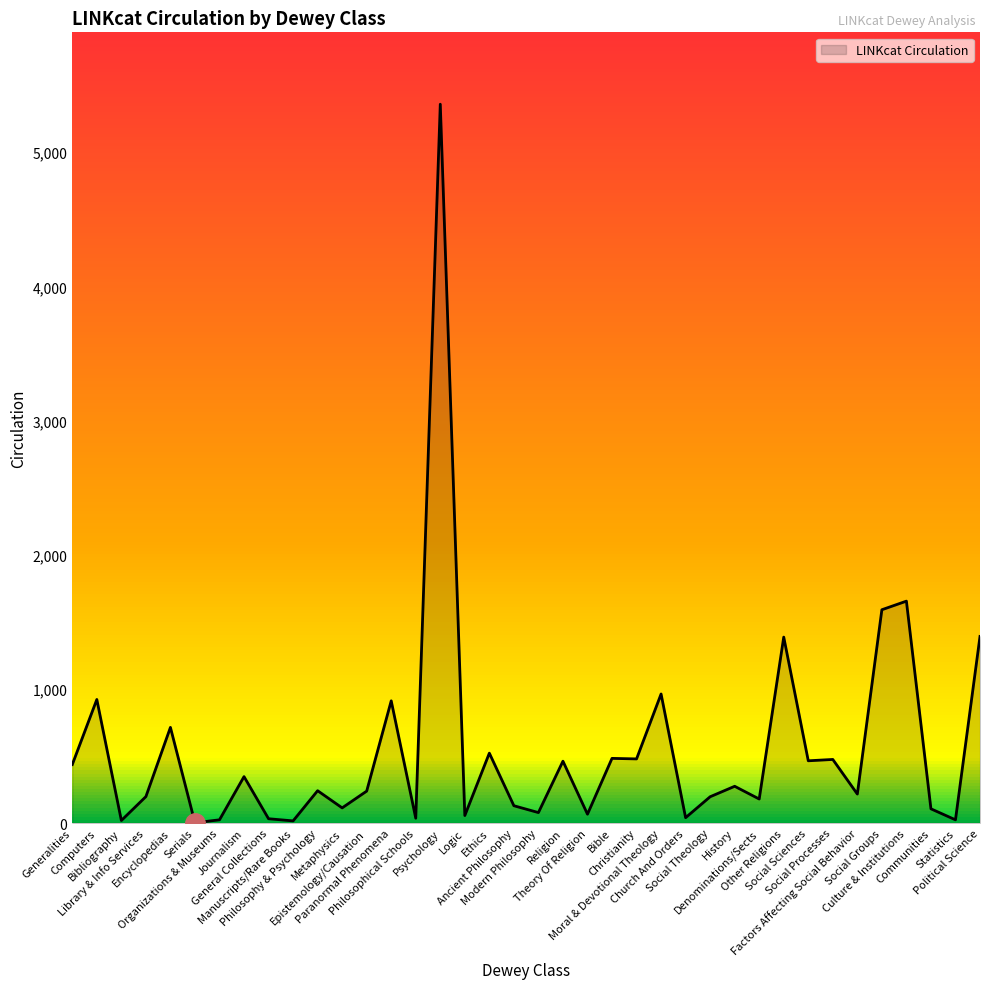

What is the difference between the maximum and minimum values?

5356